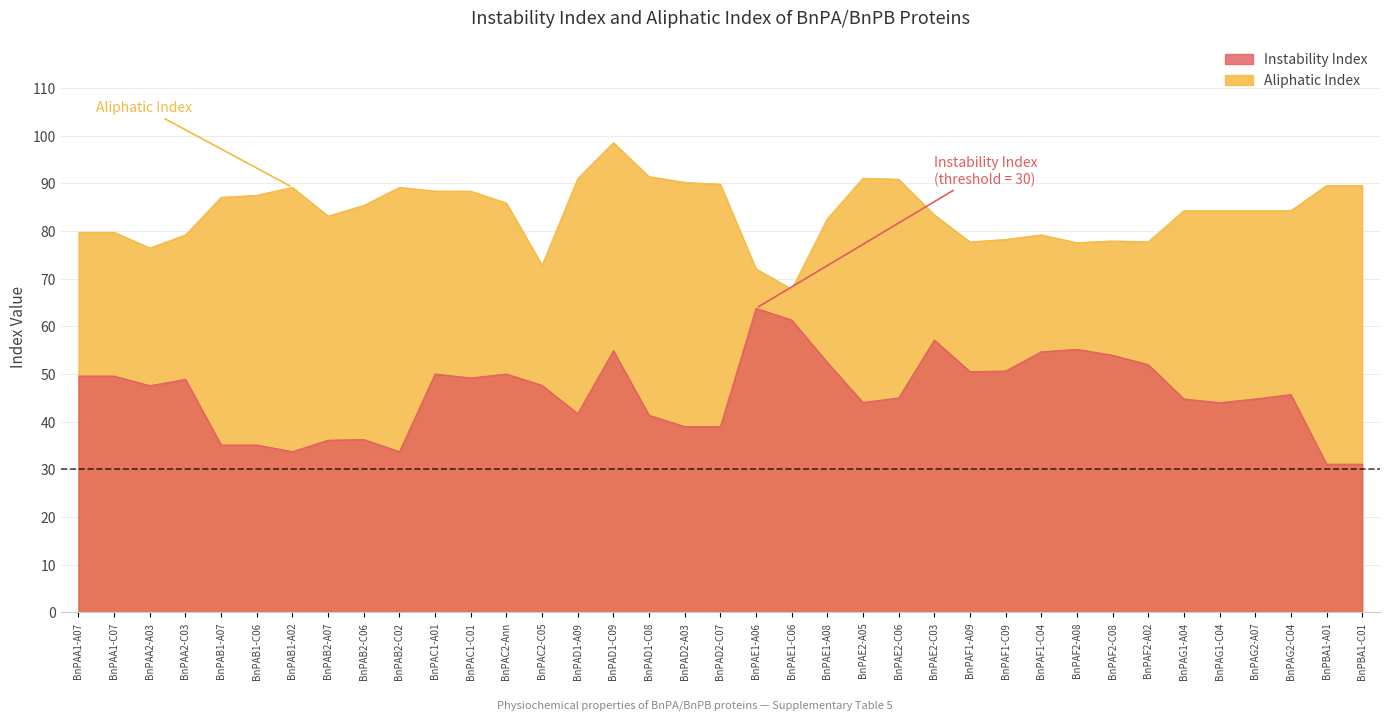

Between BnPAA2-A03 and BnPAB2-C02, which series saw the biggest shift?

Instability Index